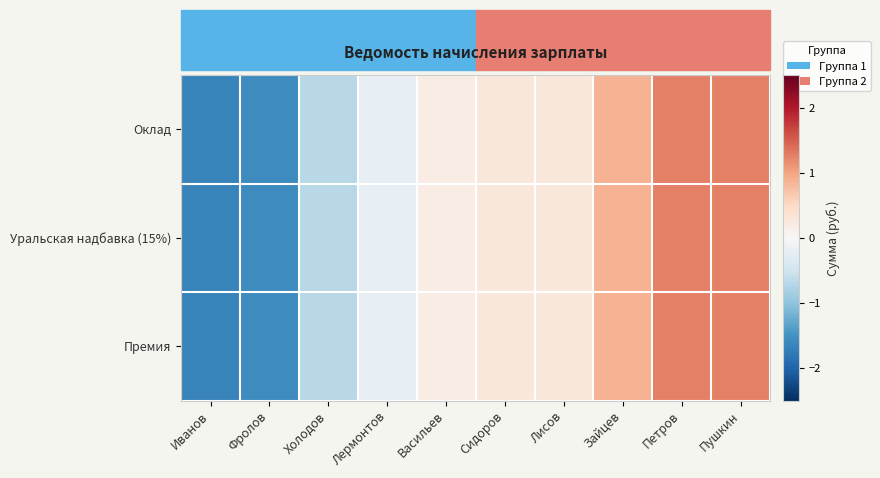

Reading left to right, transcribe all the data shown in this chart.

Оклад: Иванов=-1.7	Фролов=-1.6	Холодов=-0.7	Лермонтов=-0.2	Васильев=0.2	Сидоров=0.3	Лисов=0.3	Зайцев=0.9	Петров=1.3	Пушкин=1.3
Уральская надбавка (15%): Иванов=-1.7	Фролов=-1.6	Холодов=-0.7	Лермонтов=-0.2	Васильев=0.2	Сидоров=0.3	Лисов=0.3	Зайцев=0.9	Петров=1.3	Пушкин=1.3
Премия: Иванов=-1.7	Фролов=-1.6	Холодов=-0.7	Лермонтов=-0.2	Васильев=0.2	Сидоров=0.3	Лисов=0.3	Зайцев=0.9	Петров=1.3	Пушкин=1.3